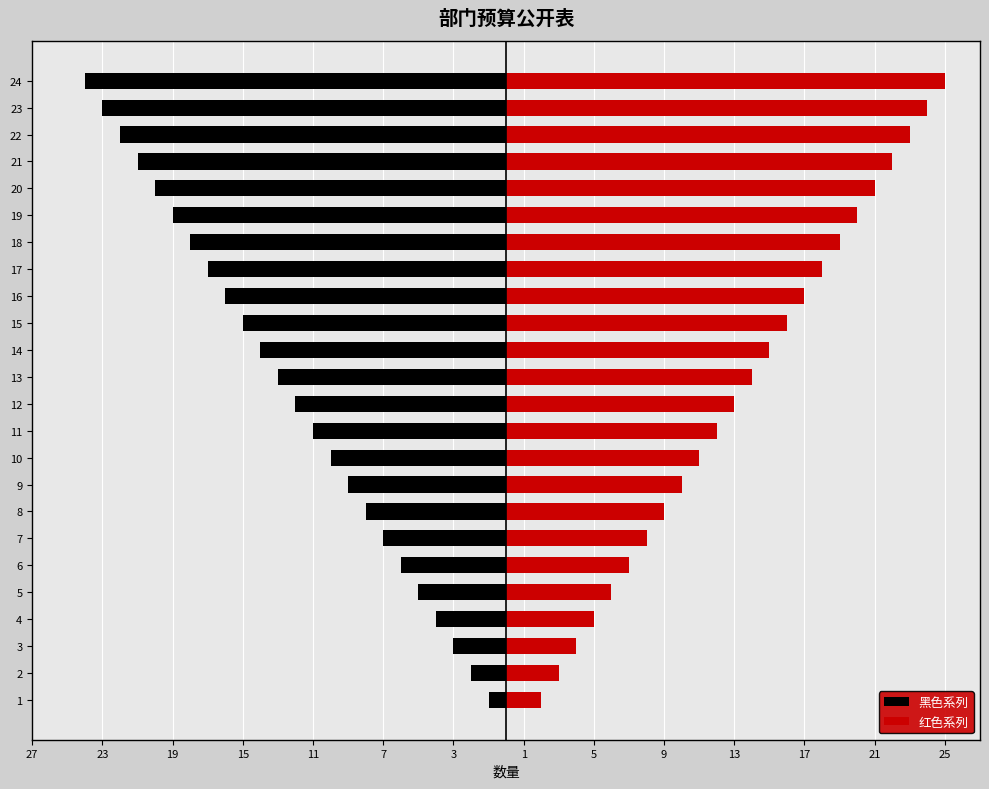

What is the difference between the 红色系列 values at 19 and 23?

4